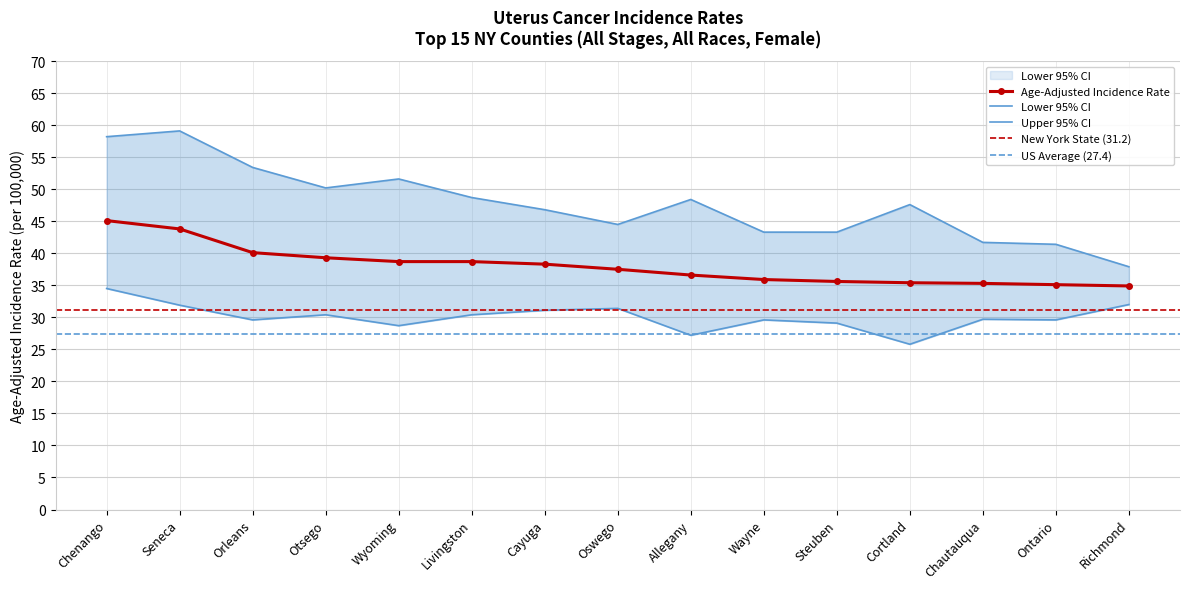

Reading left to right, extract all data points from this chart.

Age-Adjusted Incidence Rate: 45.1	43.8	40.1	39.3	38.7	38.7	38.3	37.5	36.6	35.9	35.6	35.4	35.3	35.1	34.9
Lower 95% CI: 34.5	31.9	29.6	30.4	28.7	30.4	31.1	31.4	27.2	29.6	29.1	25.8	29.7	29.6	32.0
Upper 95% CI: 58.2	59.1	53.4	50.2	51.6	48.7	46.8	44.5	48.4	43.3	43.3	47.6	41.7	41.4	37.9